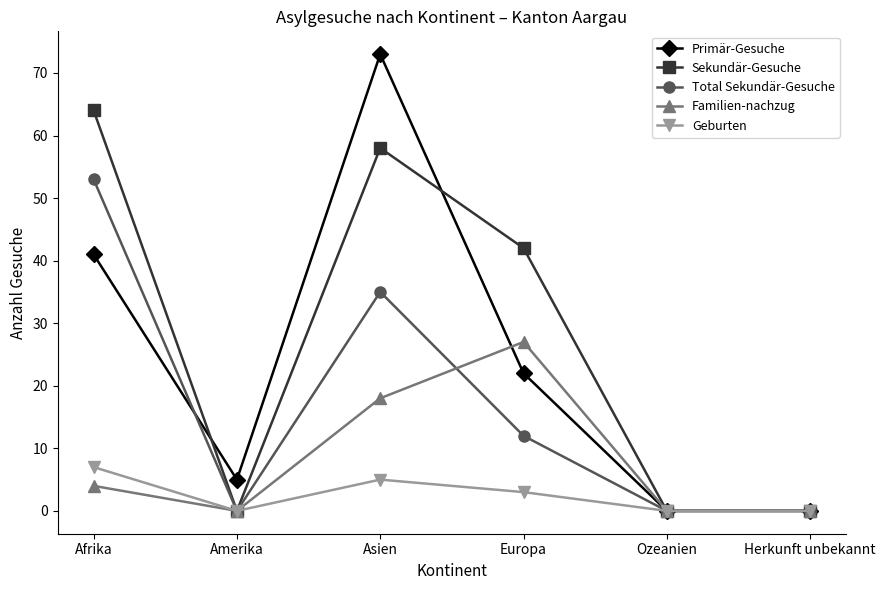

Which series has the largest total across all categories?

Sekundär-Gesuche